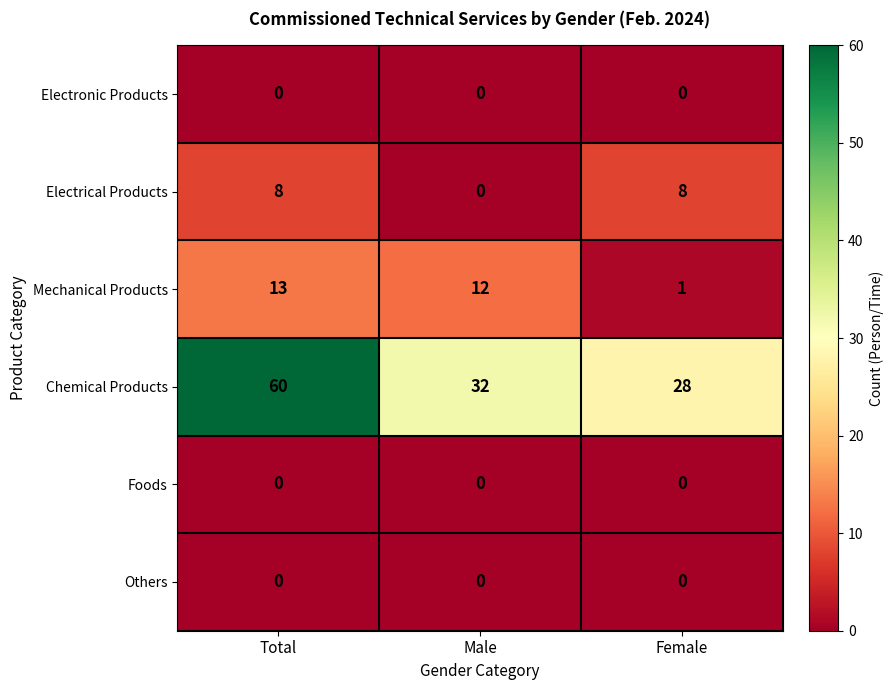

Reading left to right, list all the values displayed in this chart.

Electronic Products: 0	0	0
Electrical Products: 8	0	8
Mechanical Products: 13	12	1
Chemical Products: 60	32	28
Foods: 0	0	0
Others: 0	0	0